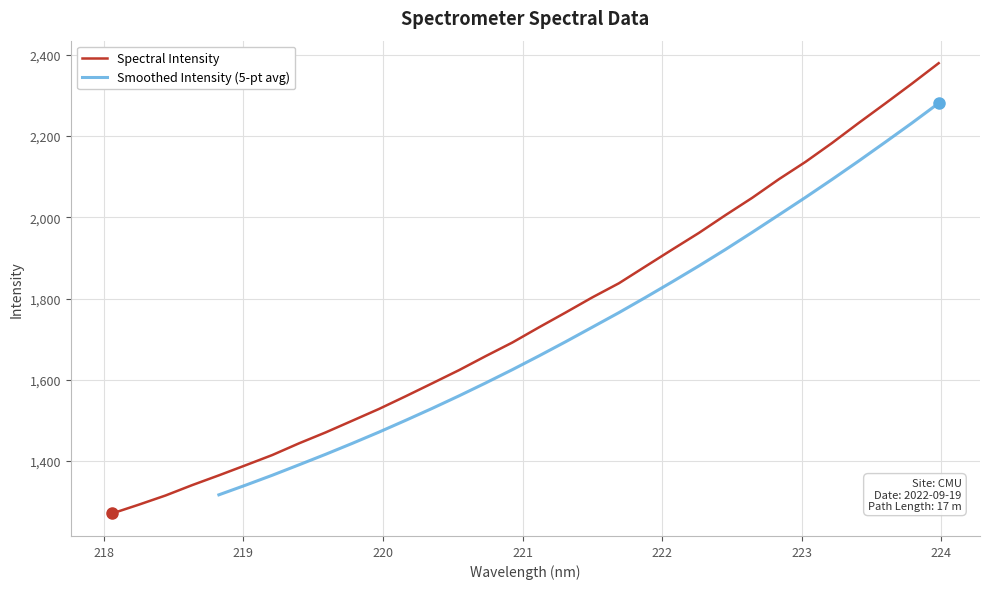

Read the value at 219.3979.

1443.3